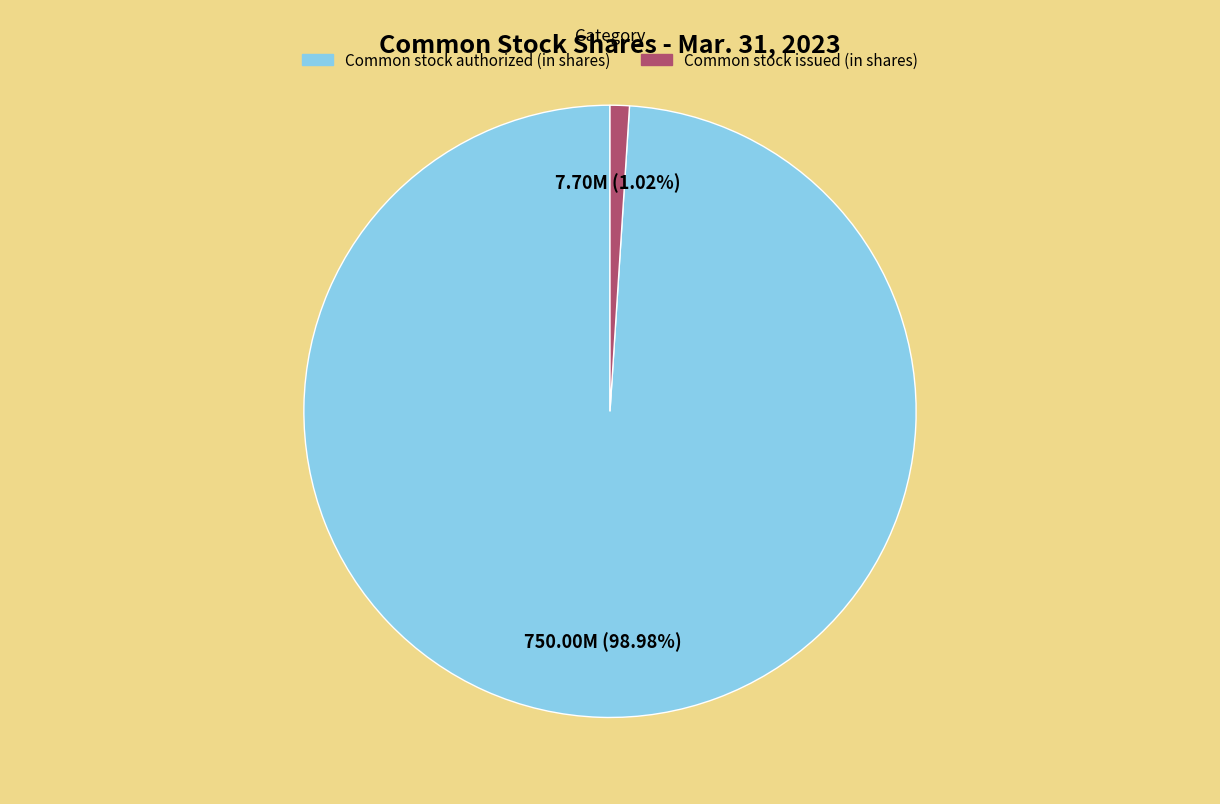

Rank the categories by value from lowest to highest.

Common stock issued (in shares), Common stock authorized (in shares)